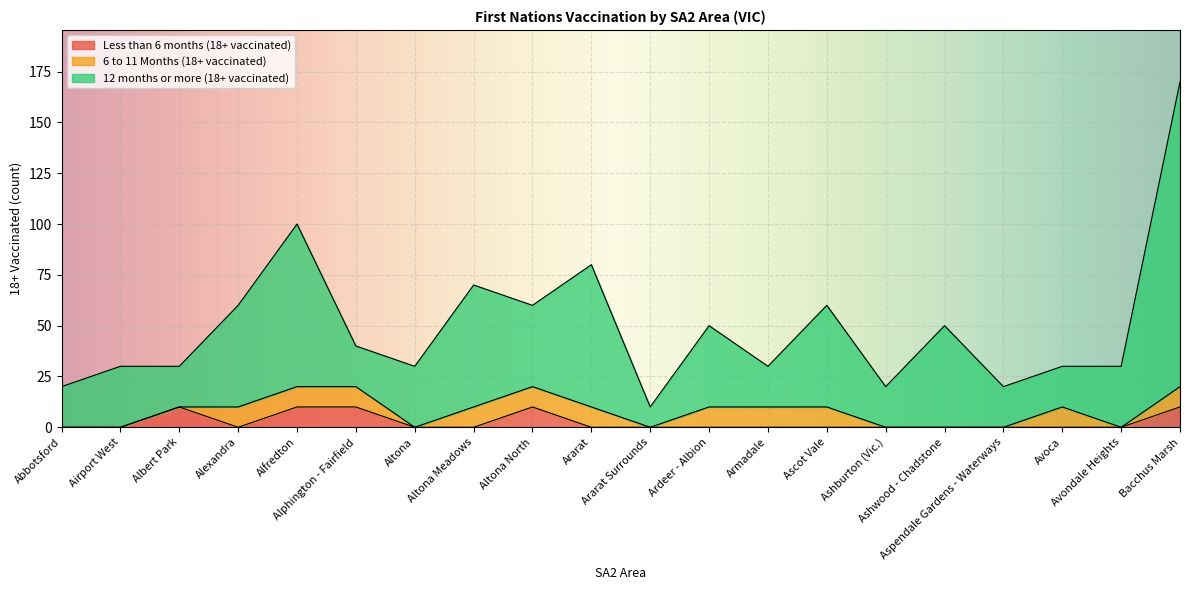

What is the maximum value for Less than 6 months (18+ vaccinated)?

10